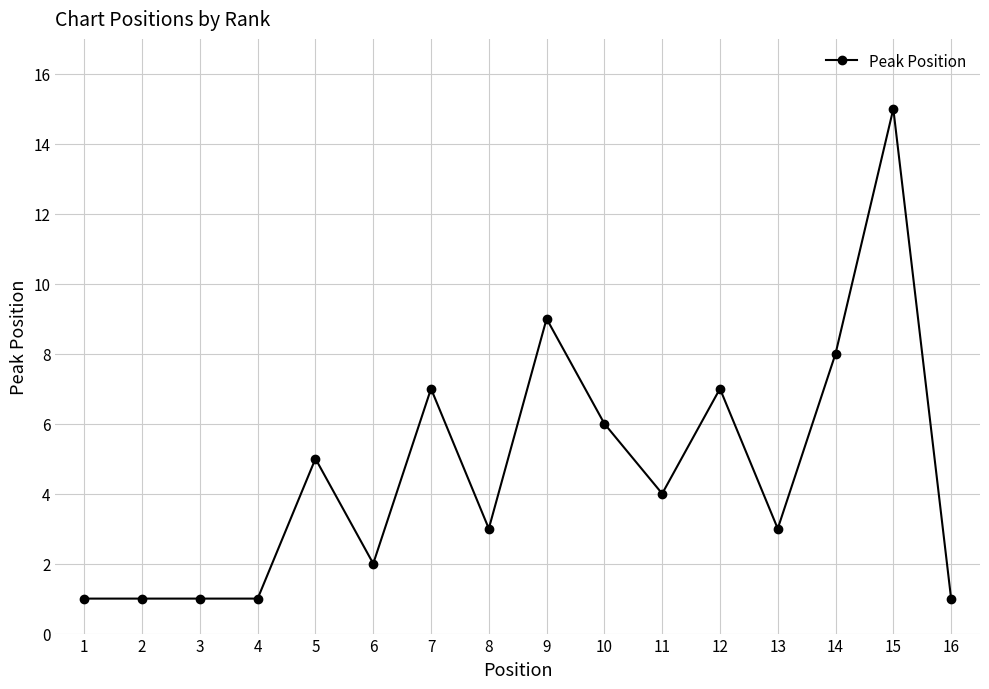

What is the value of the 4th point from the left?

1